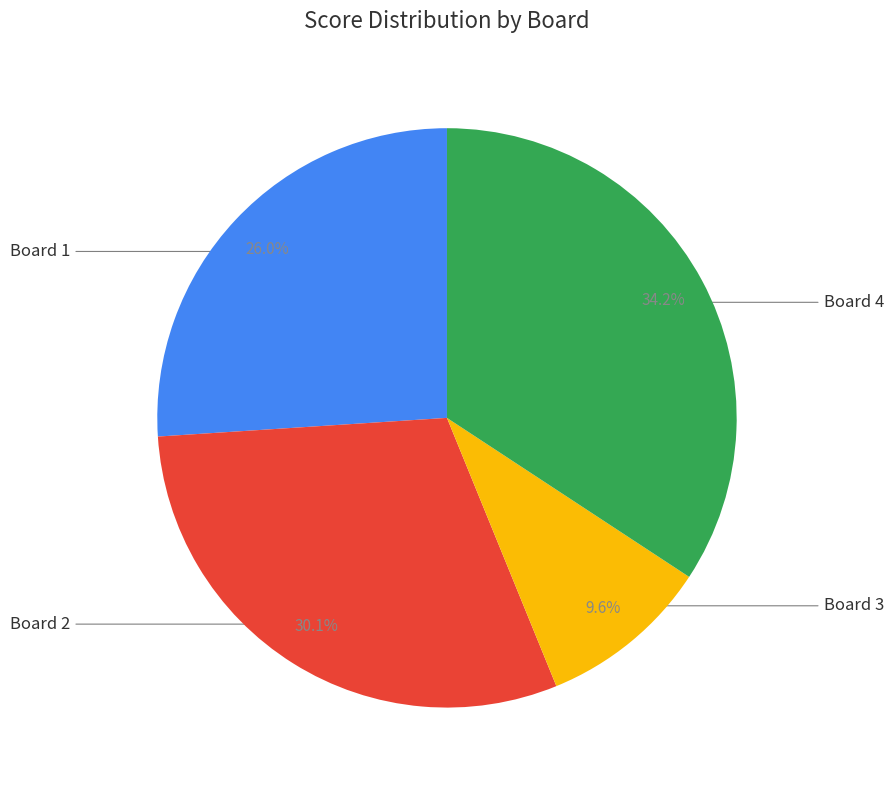

Is there any slice that represents more than half of the pie?

No